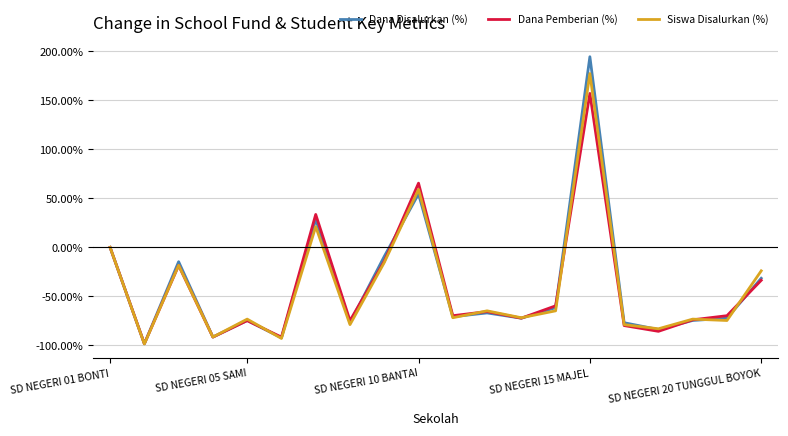

What is the difference between the maximum and minimum values in the Dana Pemberian (%) series?

255.5